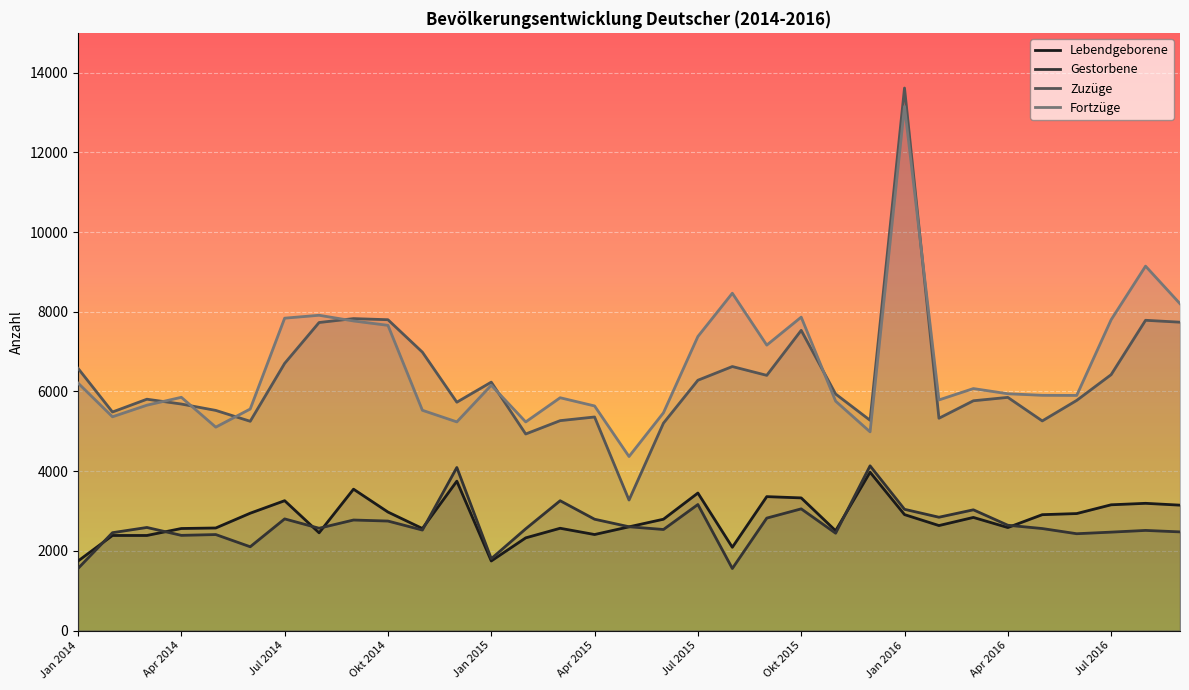

What is the greatest value displayed?

13615